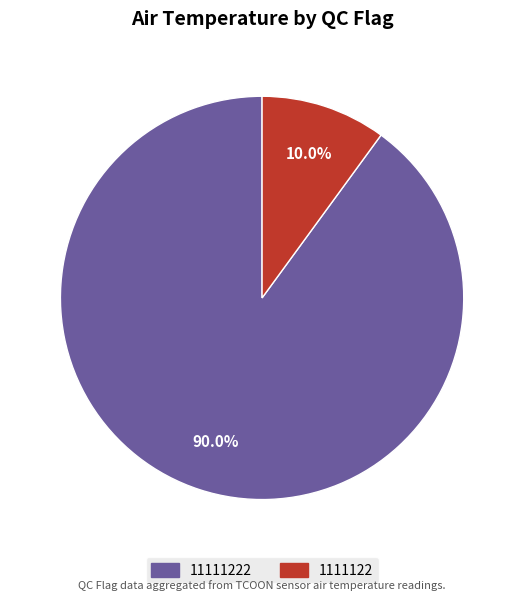

Does 11111222 account for over 50% of the chart?

Yes